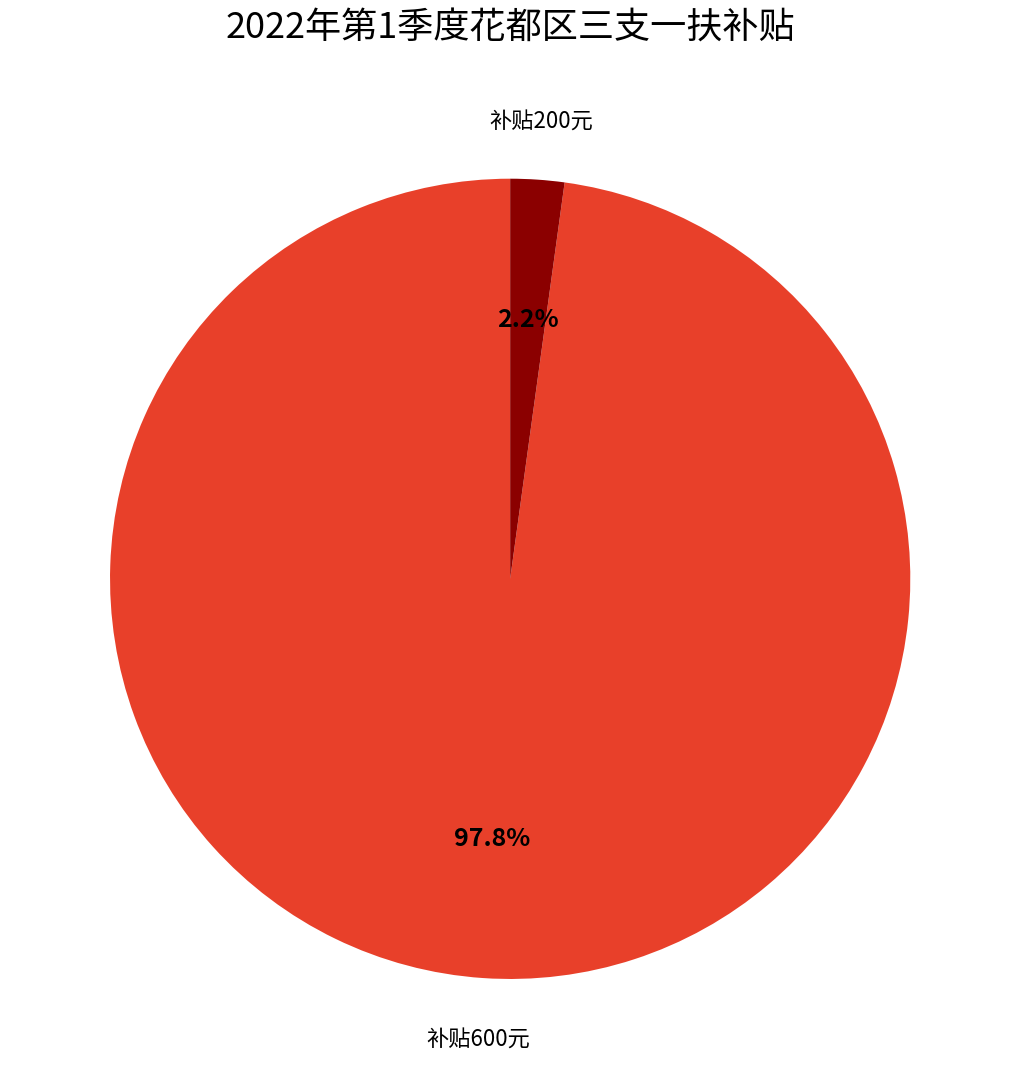

Is there any slice that represents more than half of the pie?

Yes